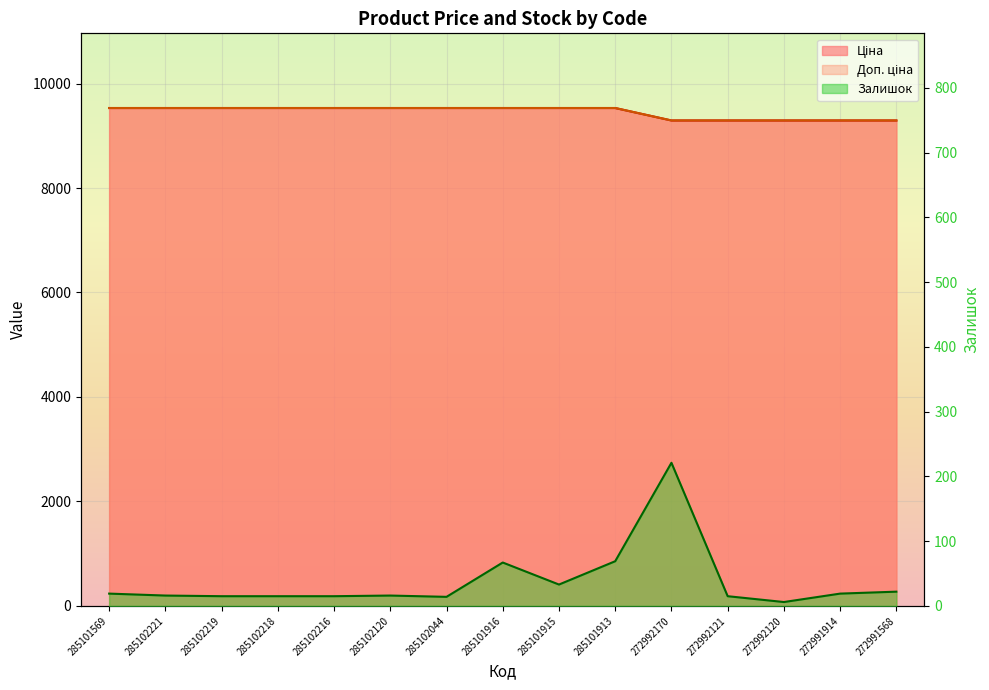

The Ціна series shows 9531.7 at 285101915. True or false?

True